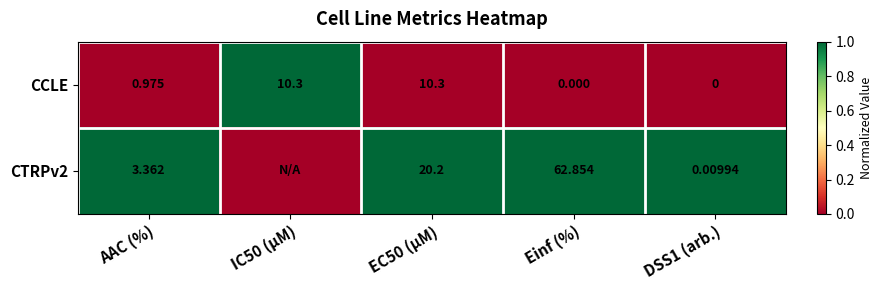

Is the value of CCLE at DSS1 (arb.) greater than the value of CTRPv2 at EC50 (µM)?

No